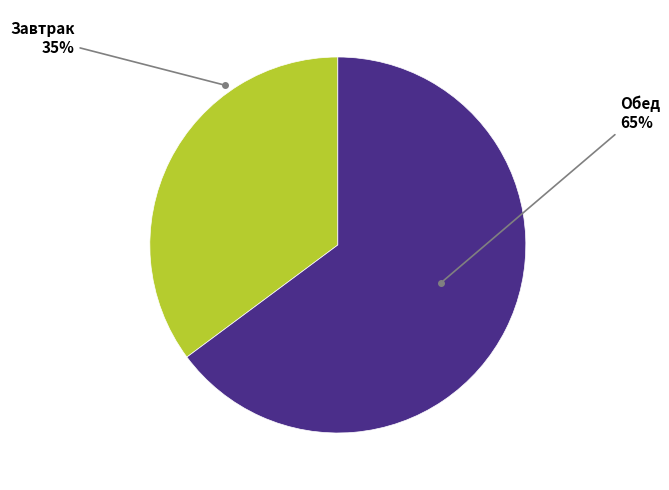

Does any single category account for the majority?

Yes